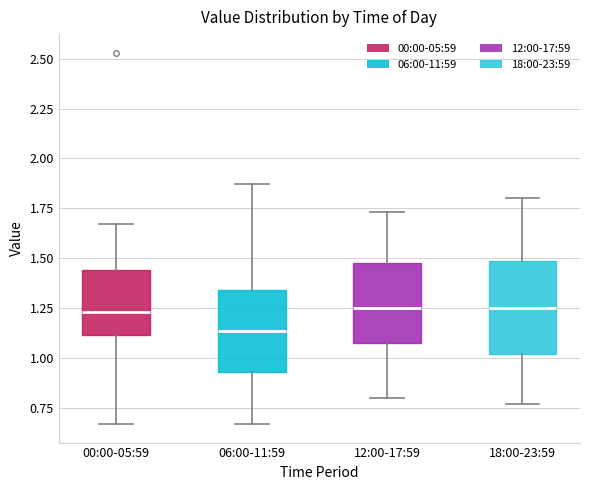

Reading left to right, transcribe this box plot: for each box, give where its median line is, the range the box spans, and where its two whiskers end, as read against the y-axis. The values are not printed on the chart, so give them approximately, as read against the axis.

00:00-05:59: median 1.25, box 1.10 to 1.45, whiskers 0.65 to 1.65
06:00-11:59: median 1.15, box 0.95 to 1.35, whiskers 0.65 to 1.85
12:00-17:59: median 1.25, box 1.10 to 1.50, whiskers 0.80 to 1.75
18:00-23:59: median 1.25, box 1.00 to 1.50, whiskers 0.75 to 1.80